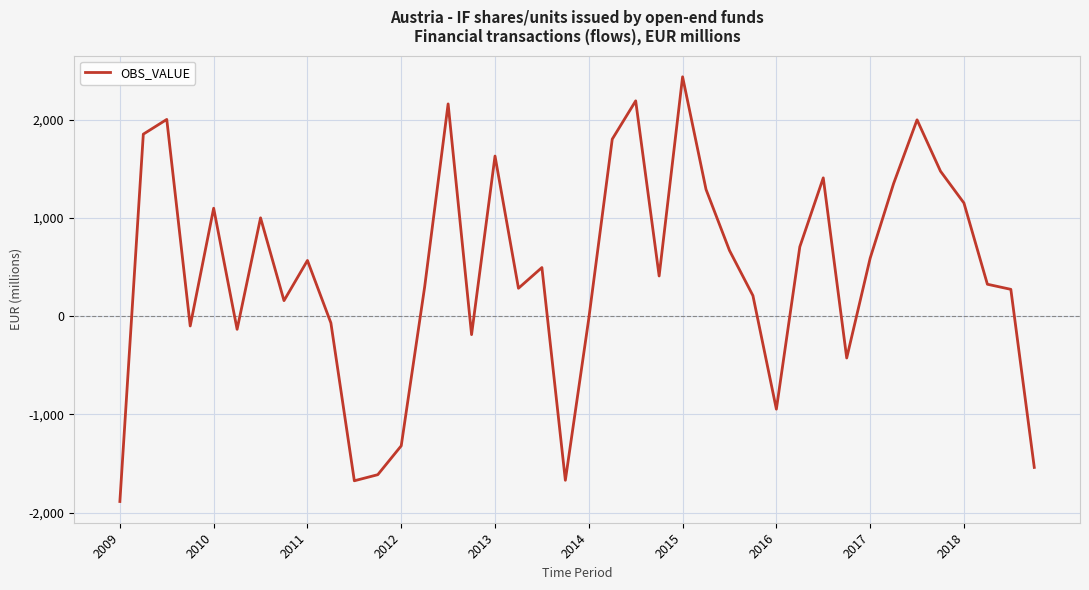

What is the greatest value displayed?

2438